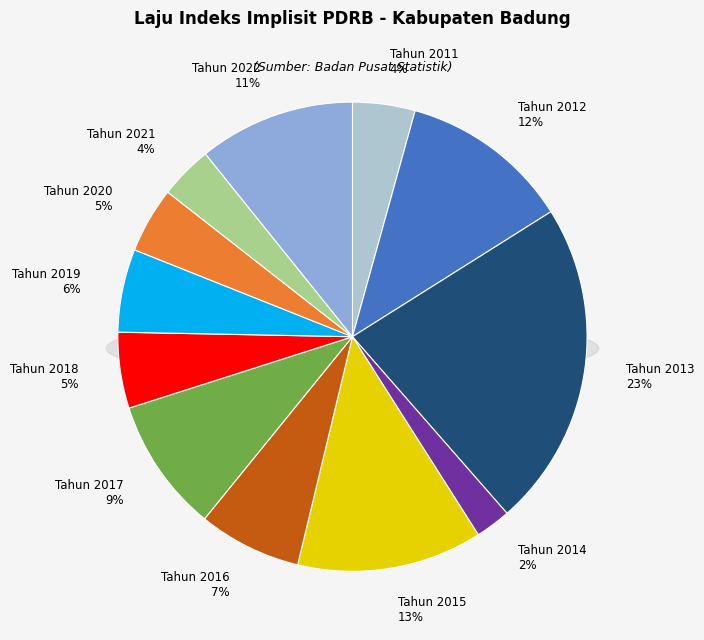

Rank the categories by value from lowest to highest.

Tahun 2014, Tahun 2021, Tahun 2011, Tahun 2020, Tahun 2018, Tahun 2019, Tahun 2016, Tahun 2017, Tahun 2022, Tahun 2012, Tahun 2015, Tahun 2013